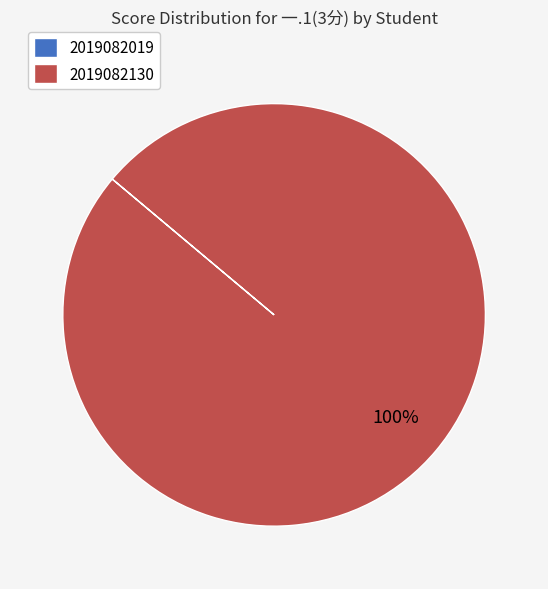

What percentage is the 2019082130 slice, to the nearest percent?

100%